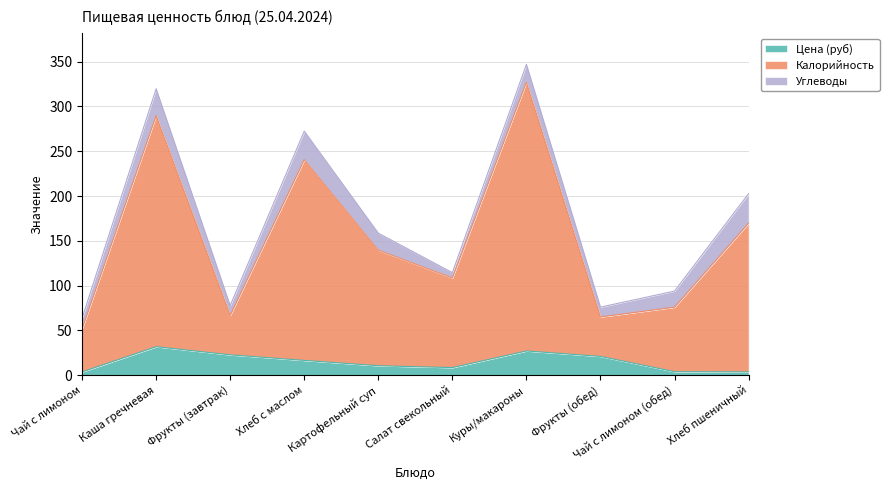

At which category is the sum across all series the highest?

Куры/макароны